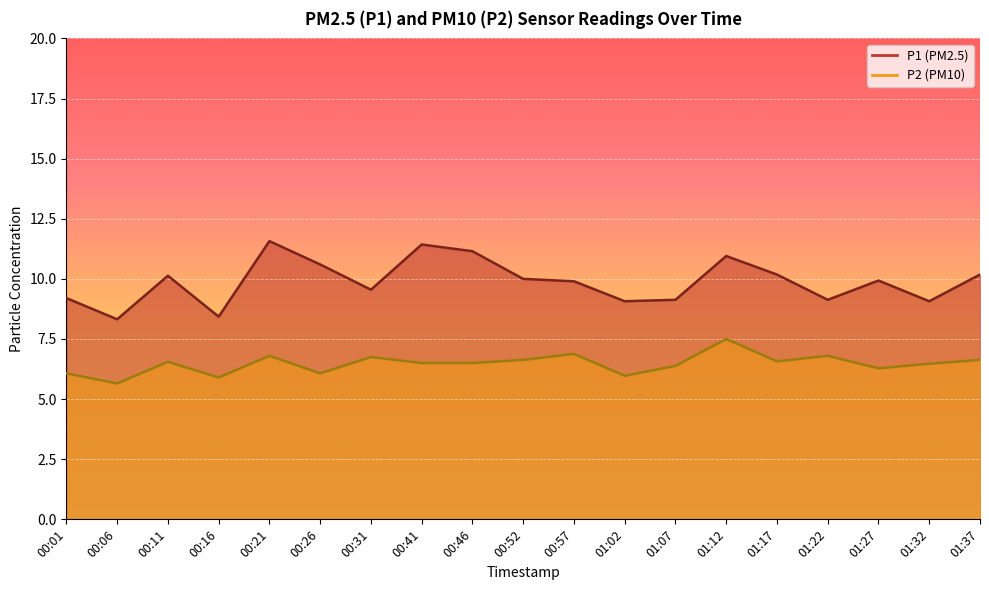

What is the sum of all P1 values?

187.9